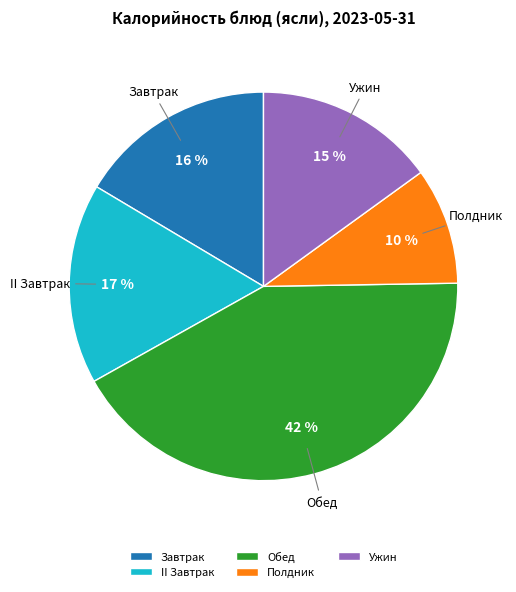

Is there any slice that represents more than half of the pie?

No